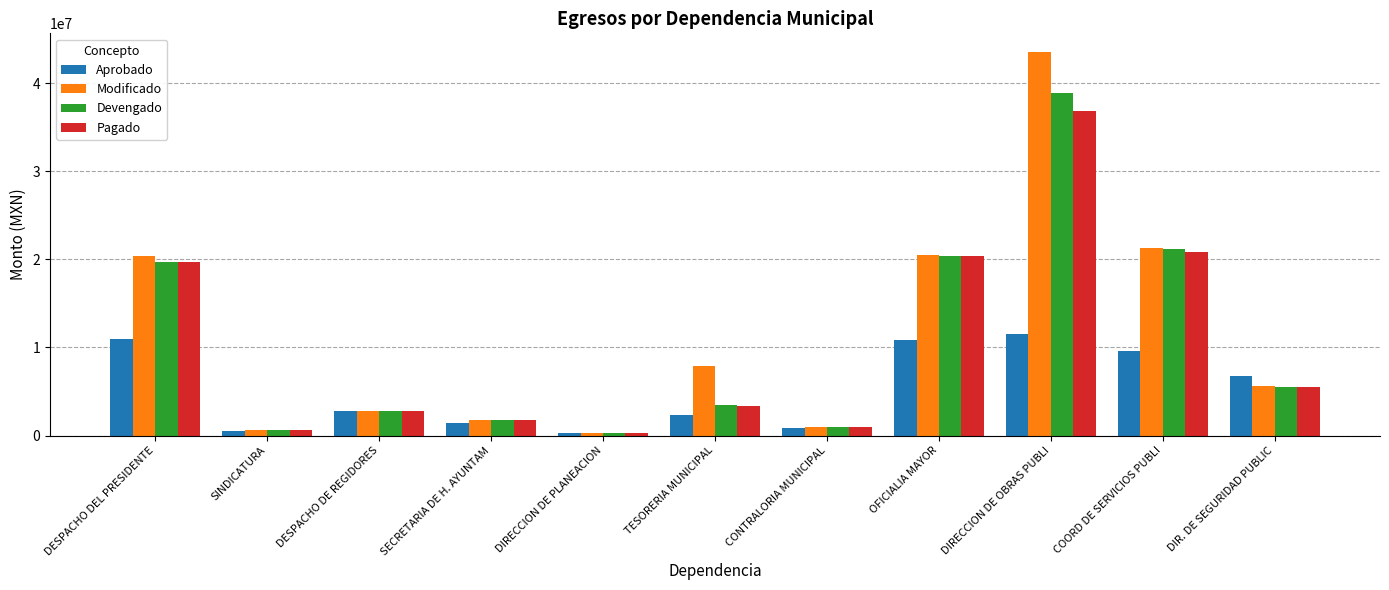

What is the total value across all series at SECRETARIA DE H. AYUNTAM?

6731772.2